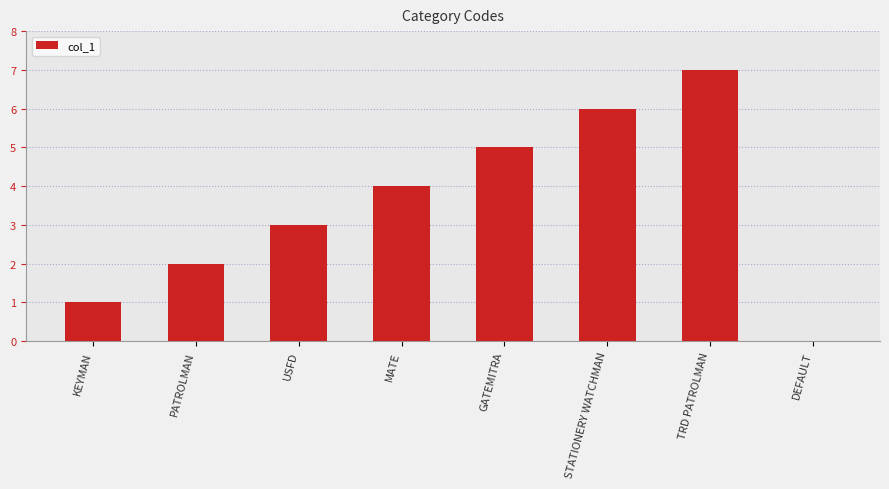

Which category has the highest value across all series?

TRD PATROLMAN